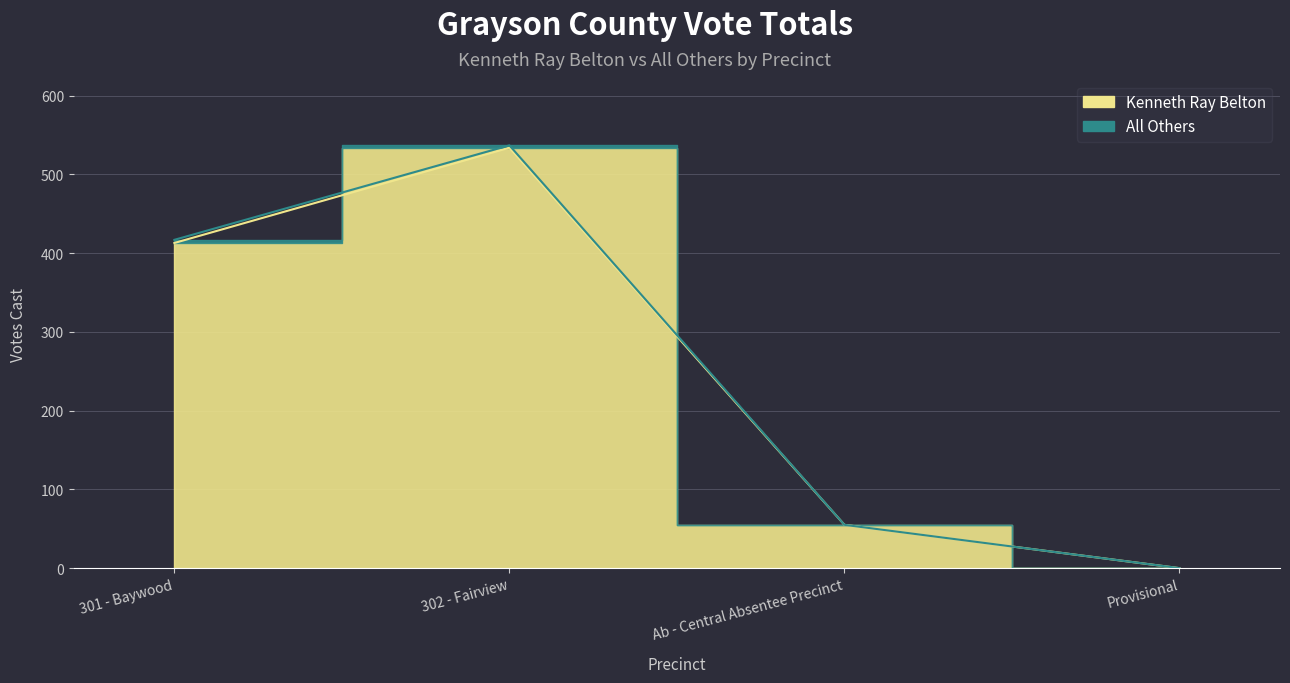

True or false: the data has more than 1 interior local peaks.

False